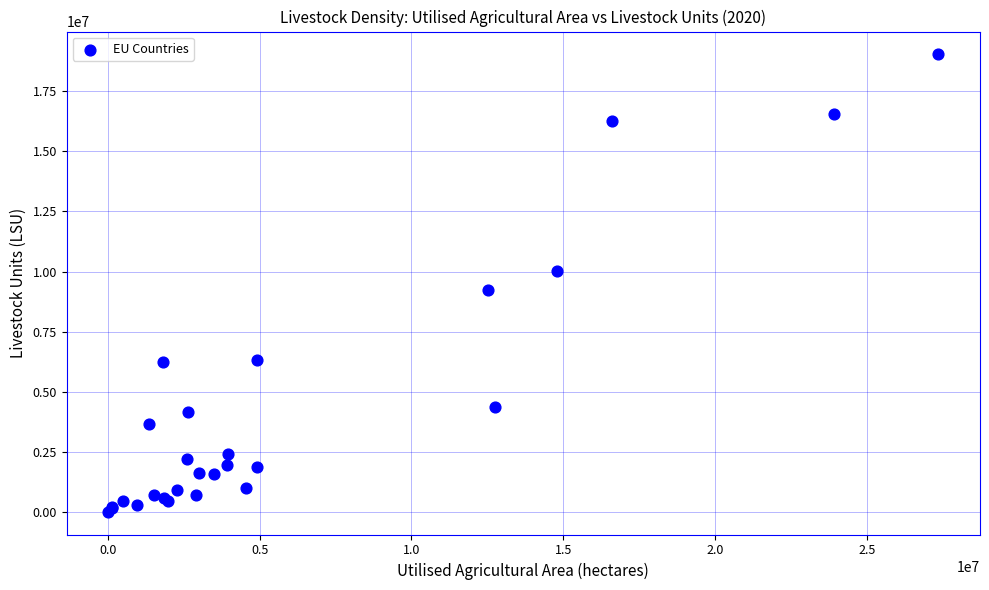

What Y value in the scatter plot is closest to 9526665?

9255260